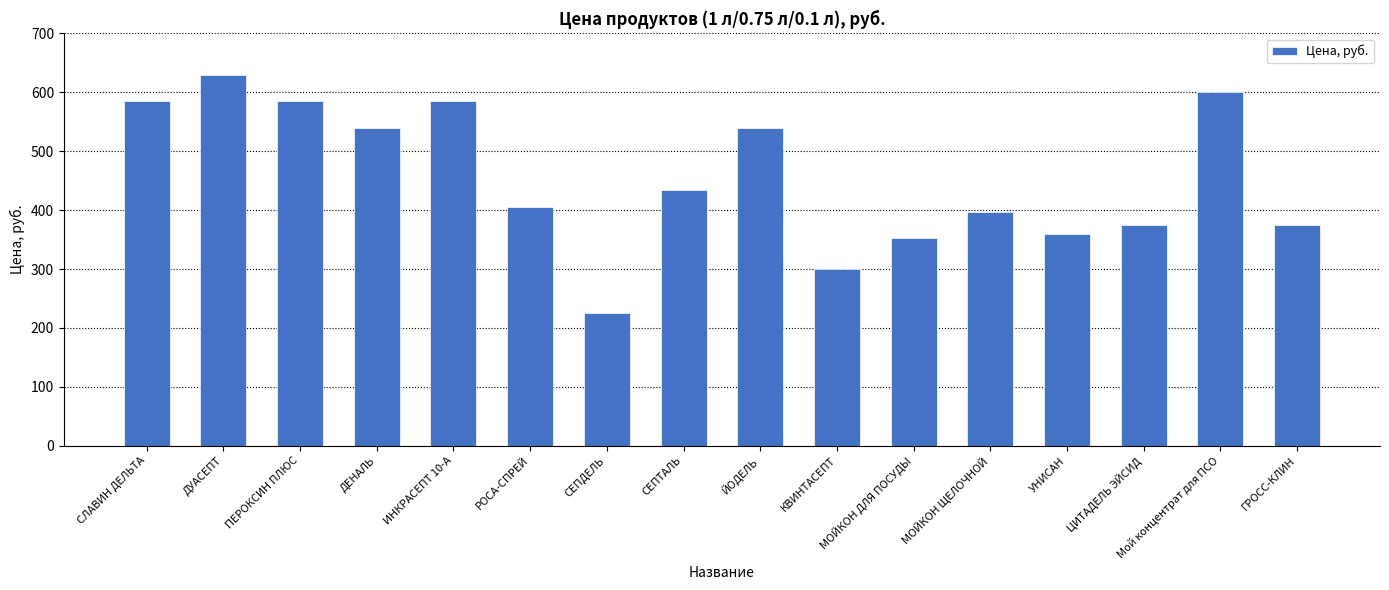

What is the maximum value shown in the chart?

630.0